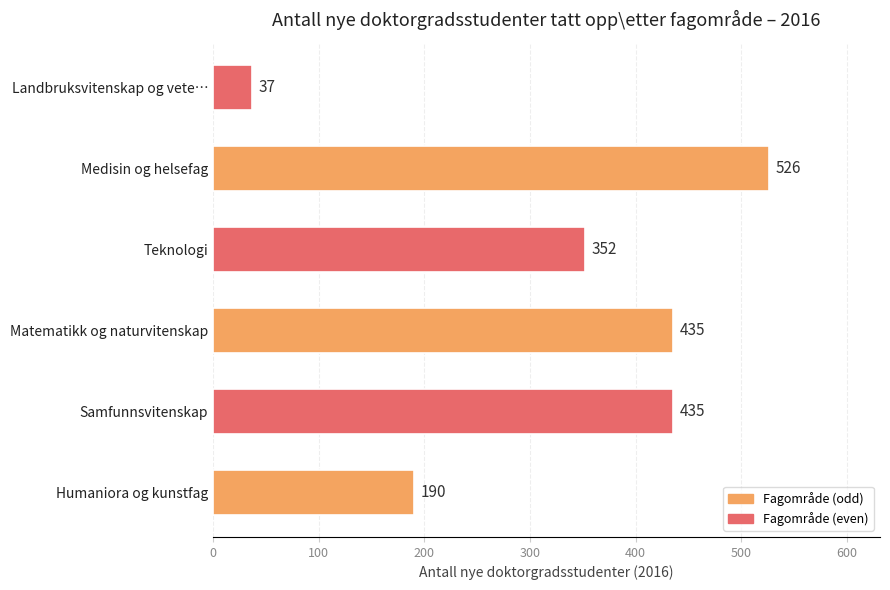

How many bars are there in total?

6